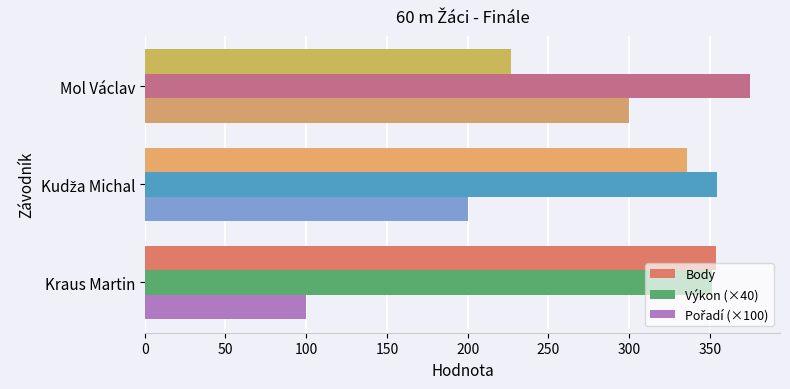

True or false: Body has a value of 227.0 at Mol Václav.

True